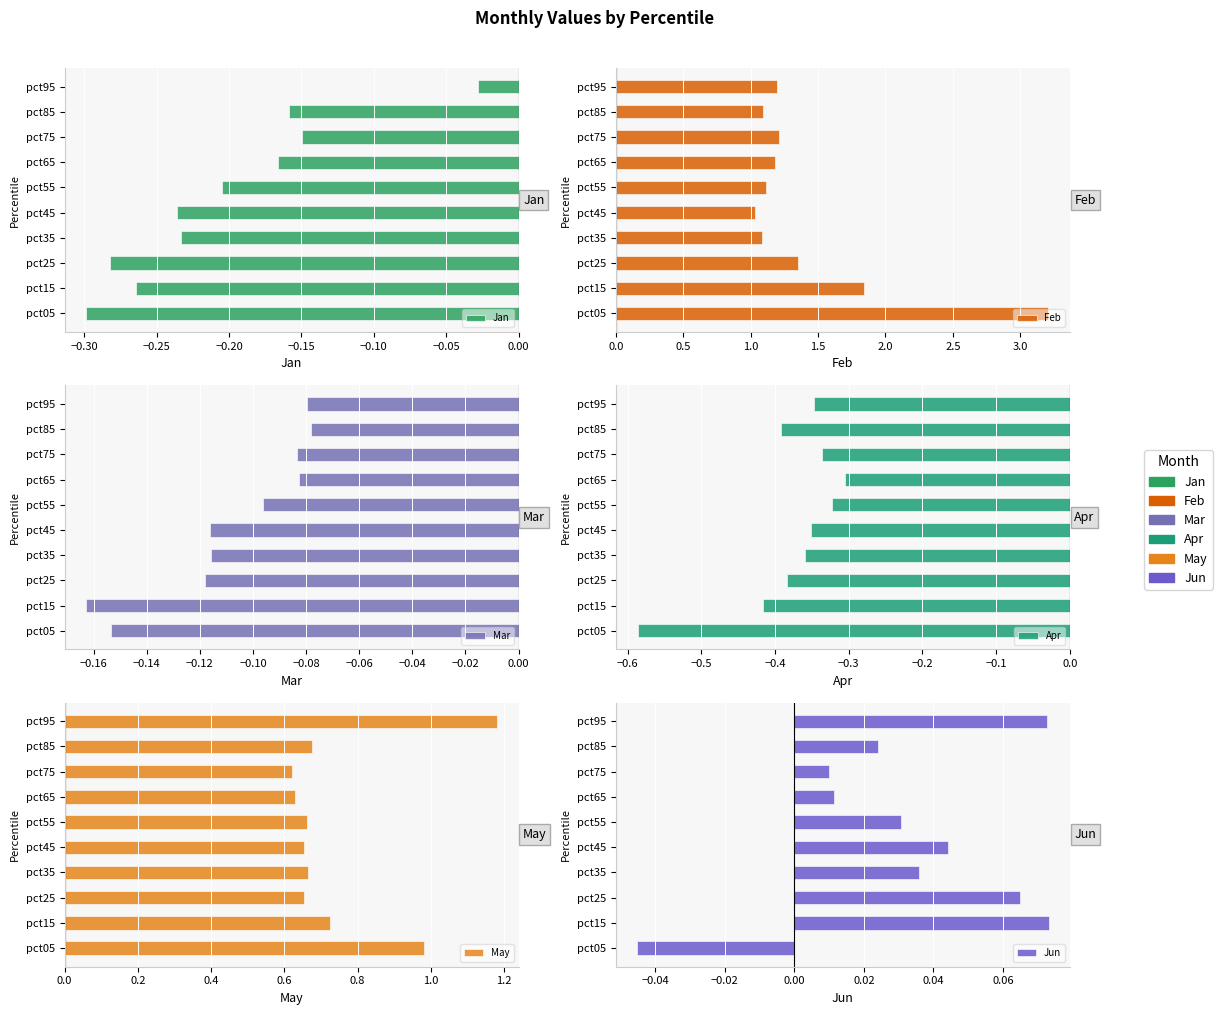

Reading left to right, list all the values displayed in this chart.

Jan: -0.3	-0.3	-0.3	-0.2	-0.2	-0.2	-0.2	-0.1	-0.2	-0.0
Feb: 3.2	1.8	1.3	1.1	1.0	1.1	1.2	1.2	1.1	1.2
Mar: -0.2	-0.2	-0.1	-0.1	-0.1	-0.1	-0.1	-0.1	-0.1	-0.1
Apr: -0.6	-0.4	-0.4	-0.4	-0.4	-0.3	-0.3	-0.3	-0.4	-0.3
May: 1.0	0.7	0.7	0.7	0.7	0.7	0.6	0.6	0.7	1.2
Jun: -0.0	0.1	0.1	0.0	0.0	0.0	0.0	0.0	0.0	0.1